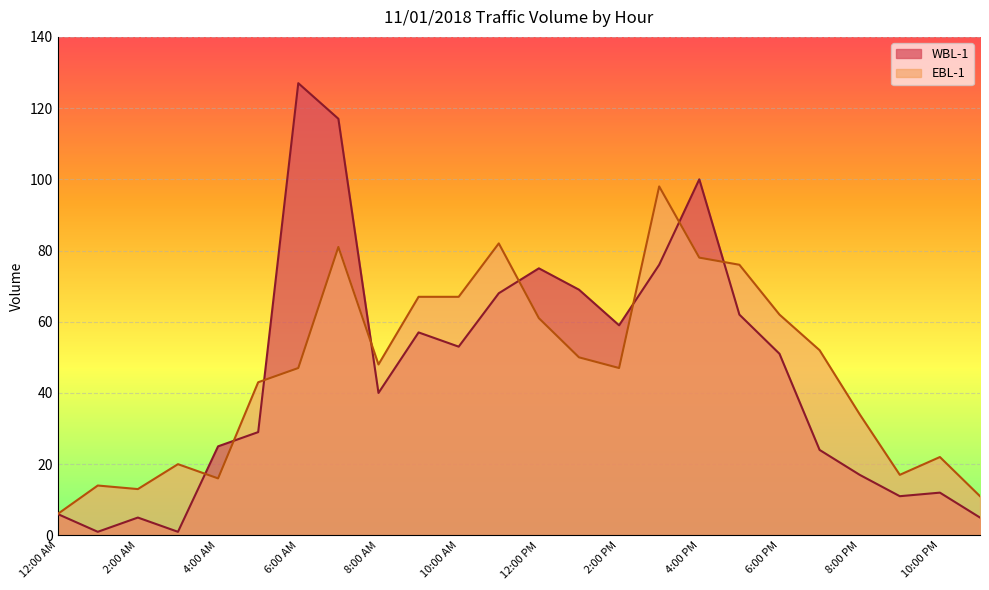

The value of WBL-1 at 11:00 AM is 68. True or false?

True